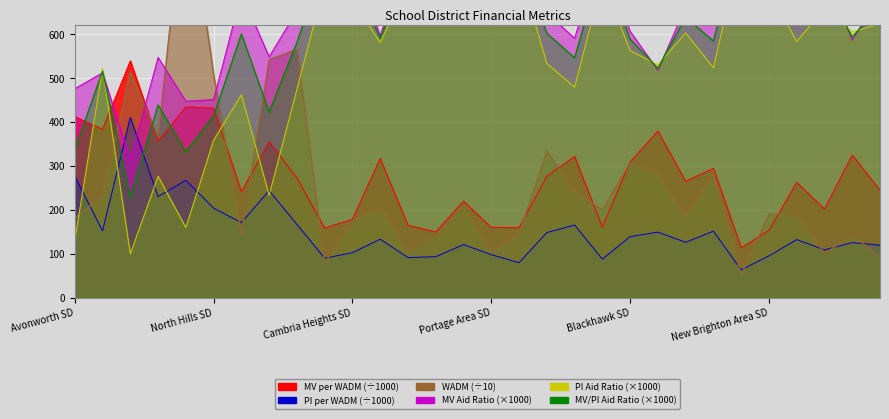

How many lines are shown in the chart?

6